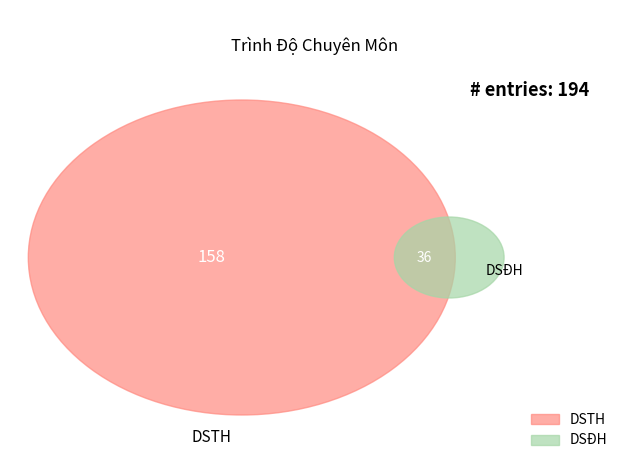

True or false: DSTH accounts for 76% of the total.

False